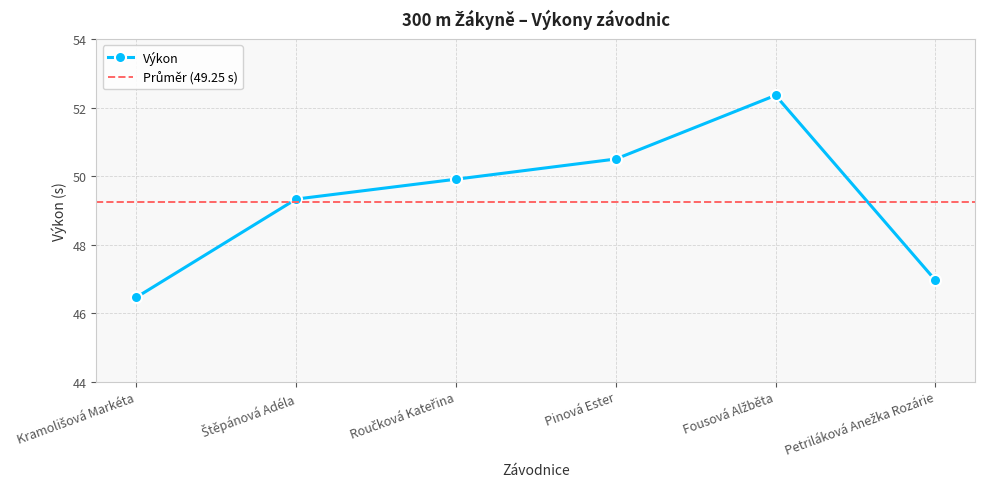

What is the difference between the second highest and second lowest values?

3.5